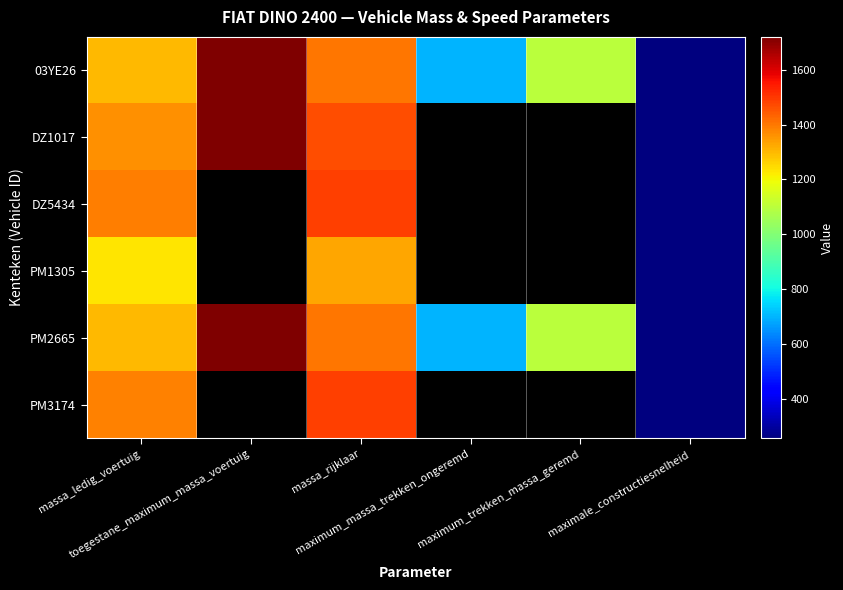

What is the difference between the maximum and minimum values in the PM1305 series?

1075.0